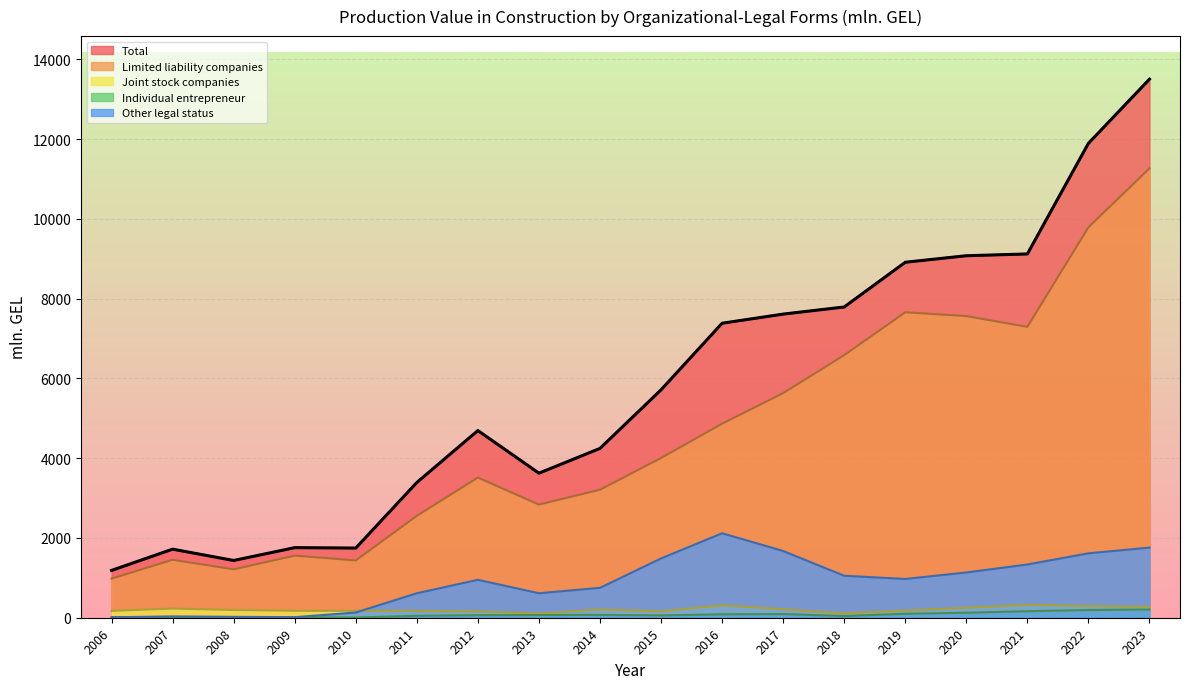

What is the highest value of the Limited liability companies series?

11264.0